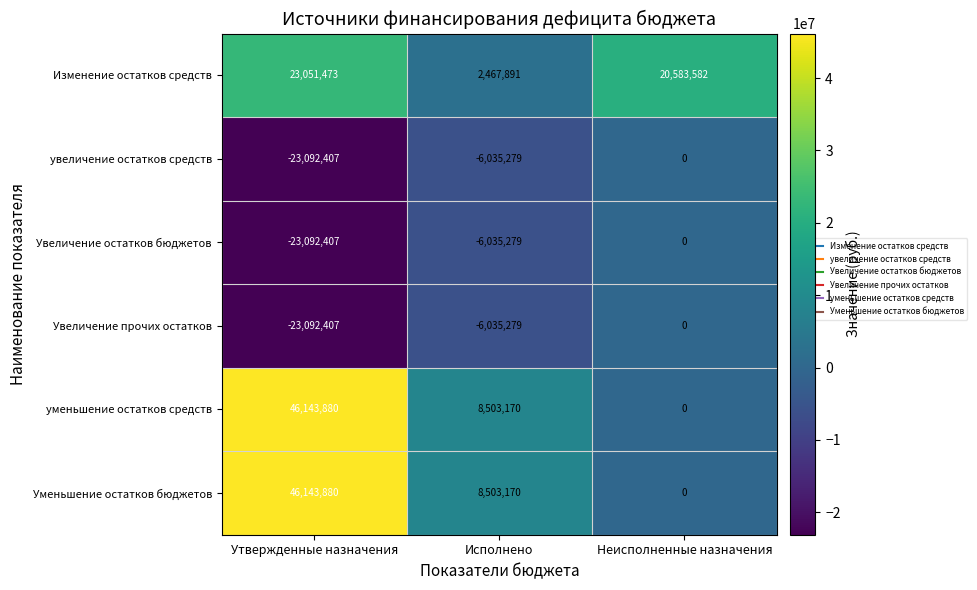

What is the total value across all series at Утвержденные назначения?

46062012